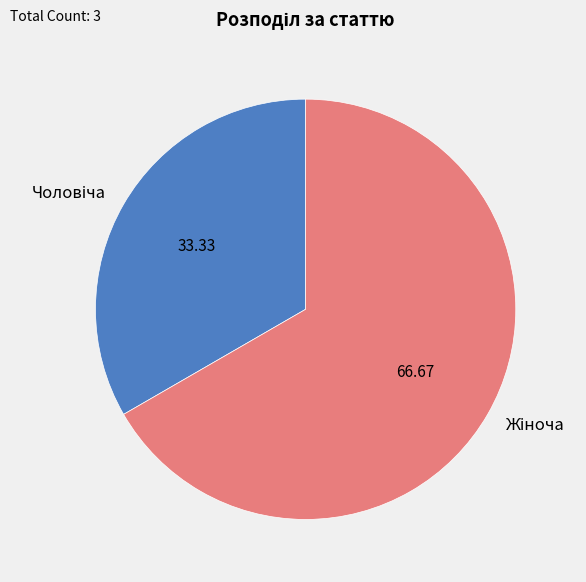

Is there a majority slice in this chart?

Yes